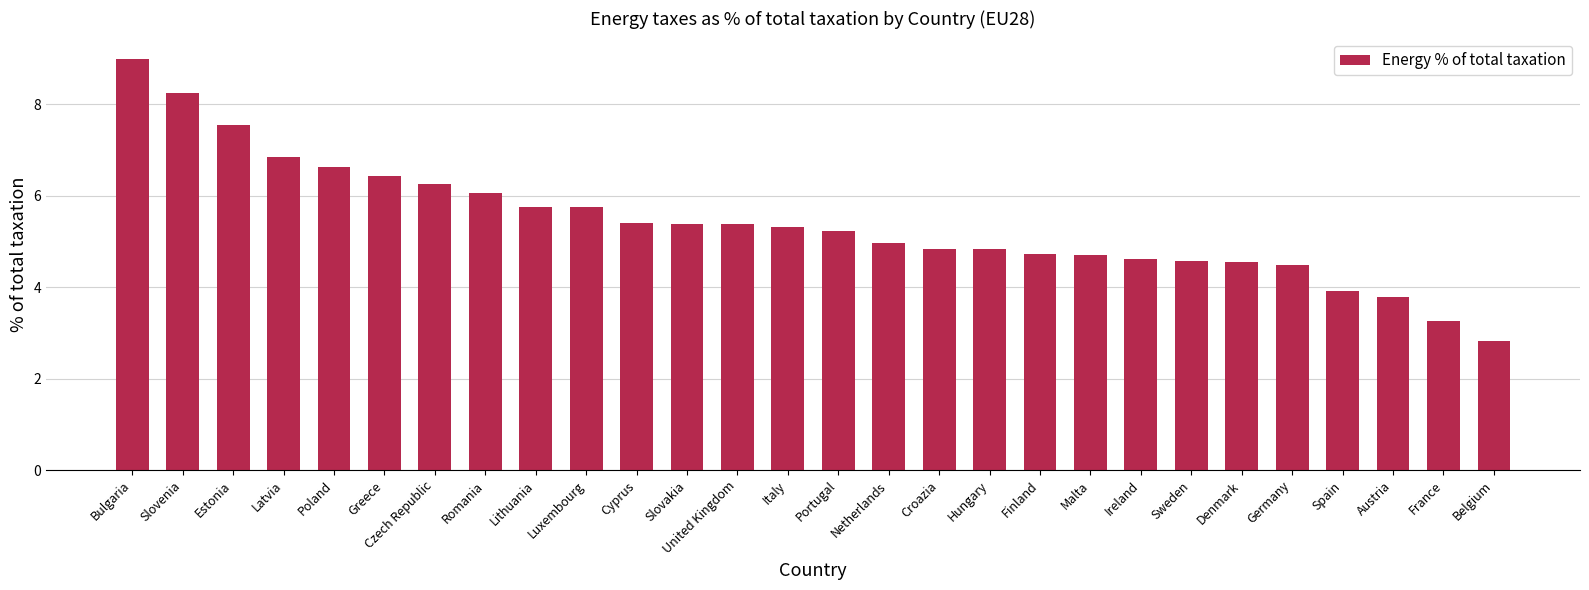

How many categories are shown in the chart?

28